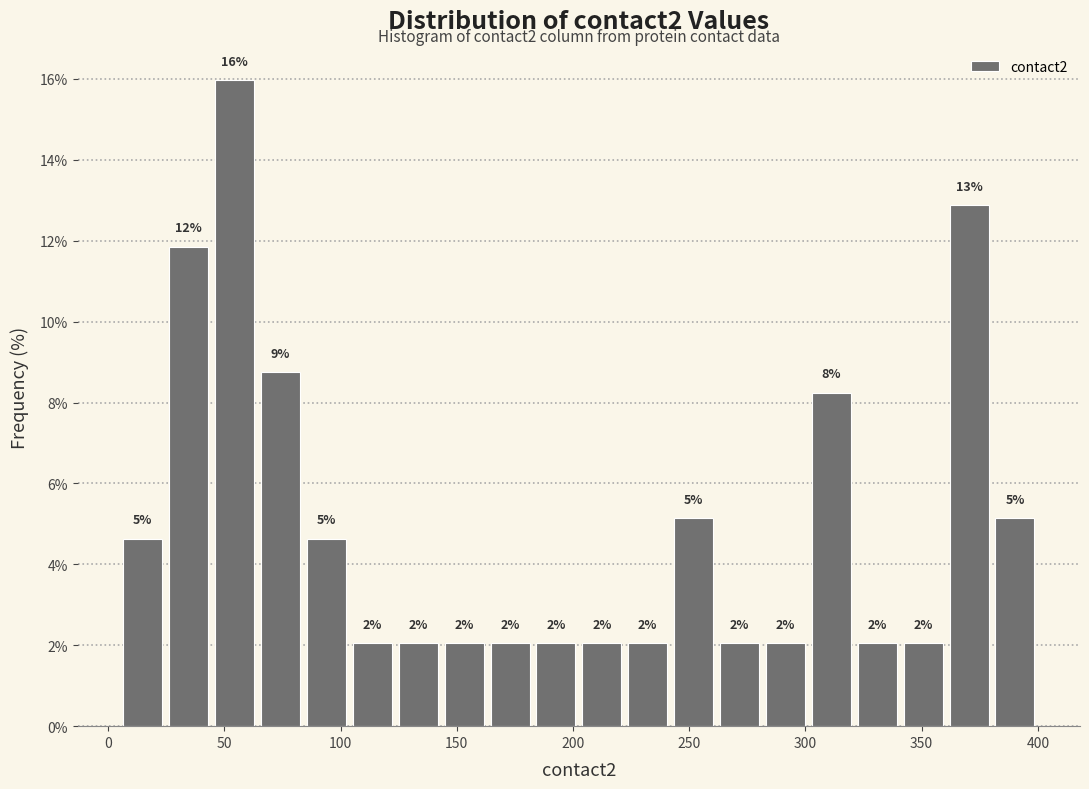

Read against the x-axis, roughly where is the centre of the tallest bar?

55